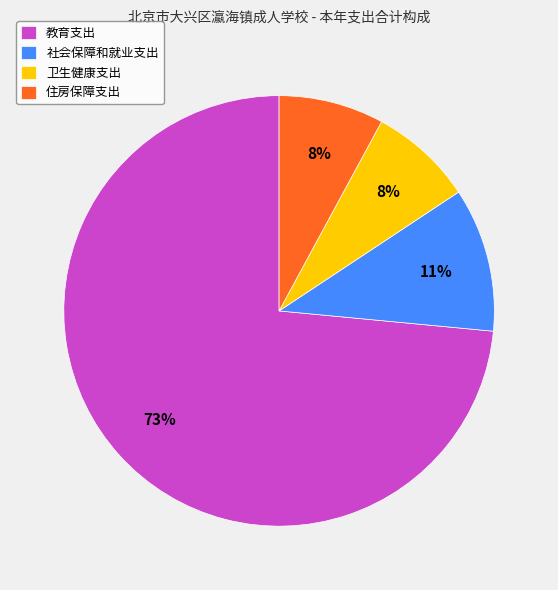

Is the sum of 卫生健康支出 and 社会保障和就业支出 greater than half?

No